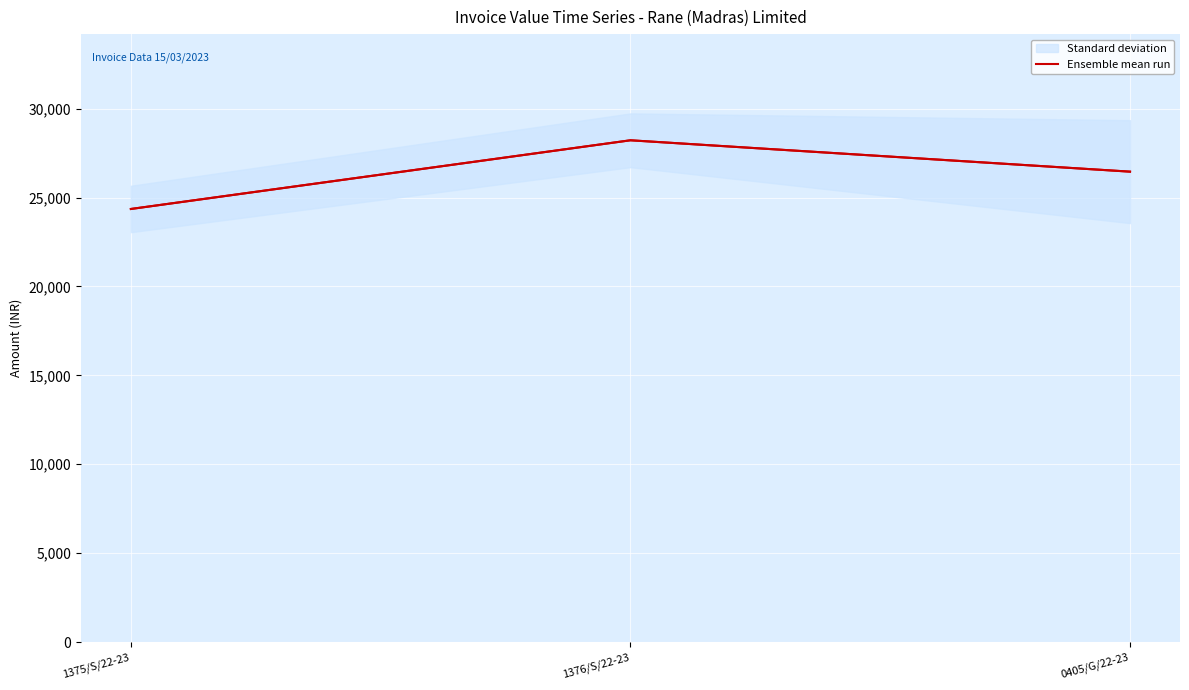

True or false: the data shows 5839.3 at 1376/S/22-23.

False